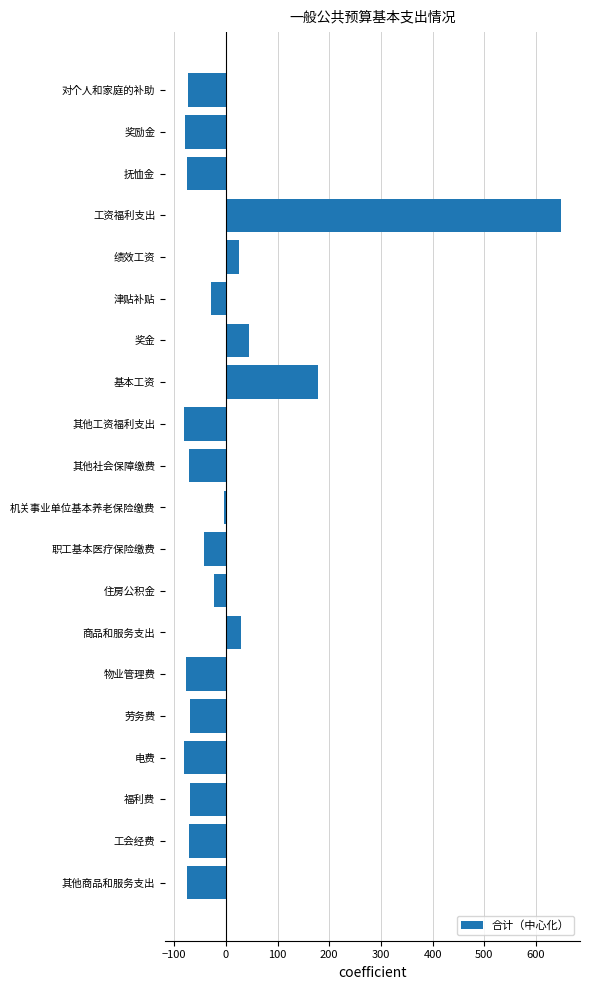

What is the greatest value displayed?

648.6